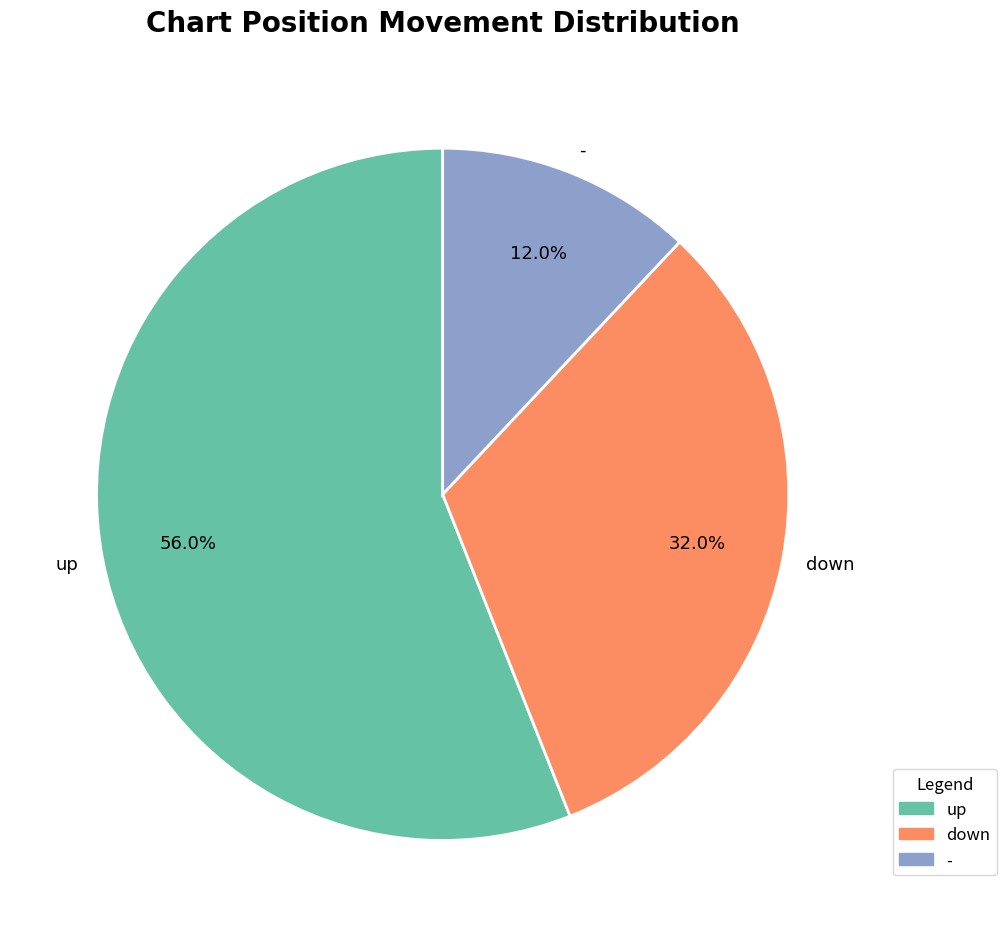

True or false: - accounts for 1% of the total.

False